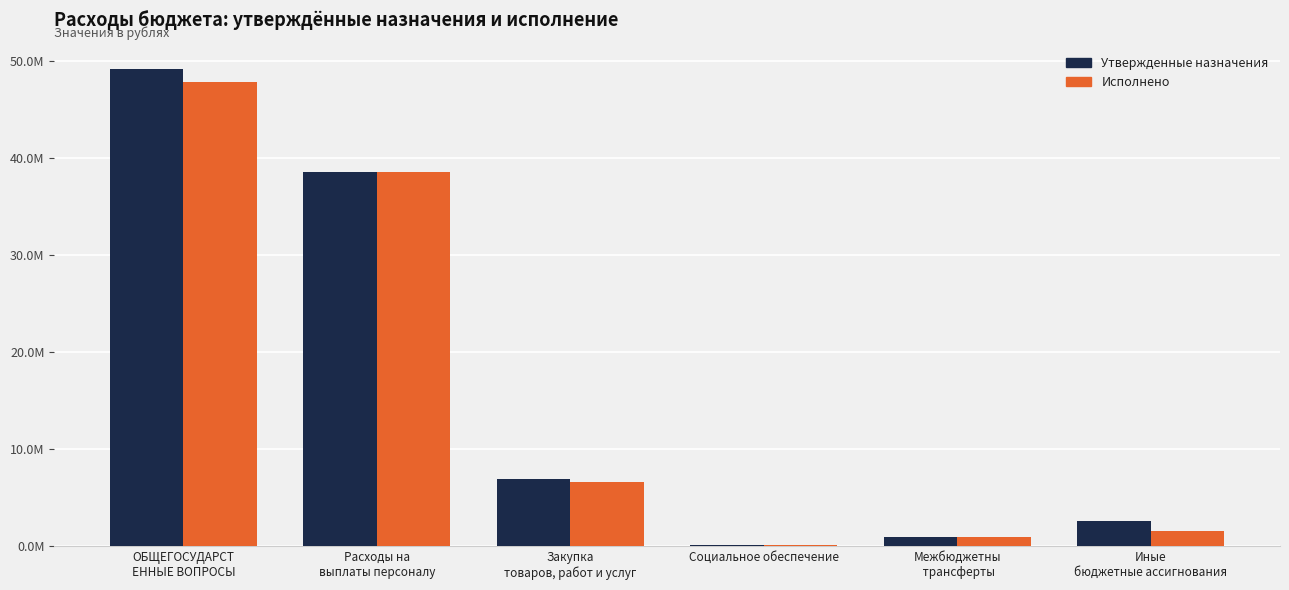

What is the sum of the Исполнено values at ОБЩЕГОСУДАРСТ
ЕННЫЕ ВОПРОСЫ and Социальное обеспечение?

47986643.7